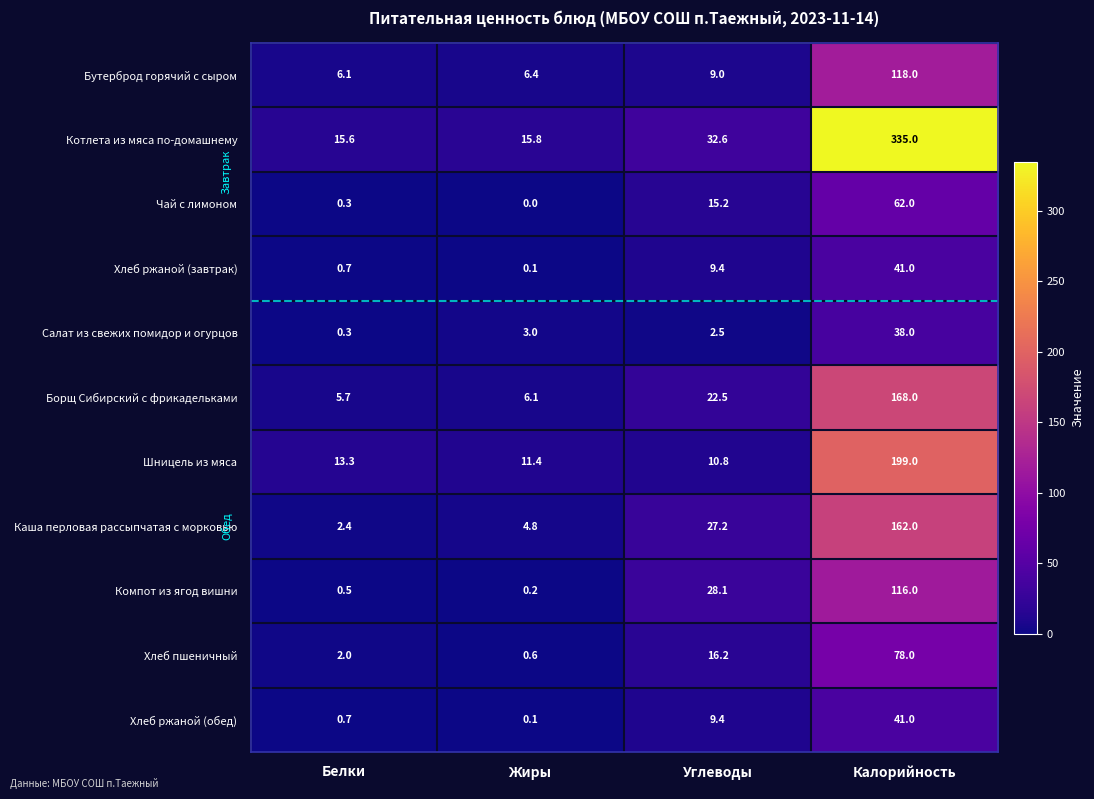

What is the difference between the maximum and minimum values in the Борщ Сибирский с фрикадельками series?

162.3